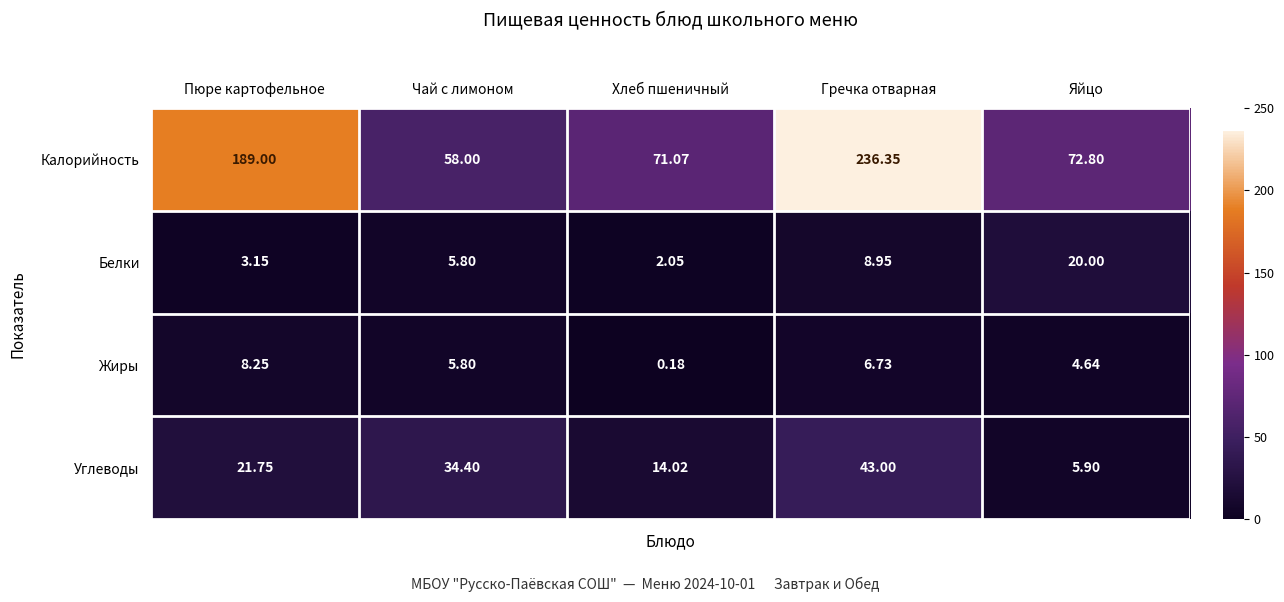

At which label does Жиры first exceed 5?

Пюре картофельное